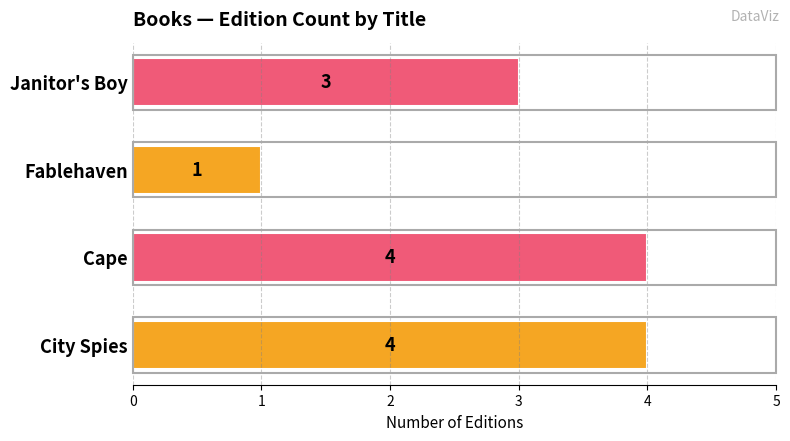

Where is the data nearest to the value 2?

Fablehaven